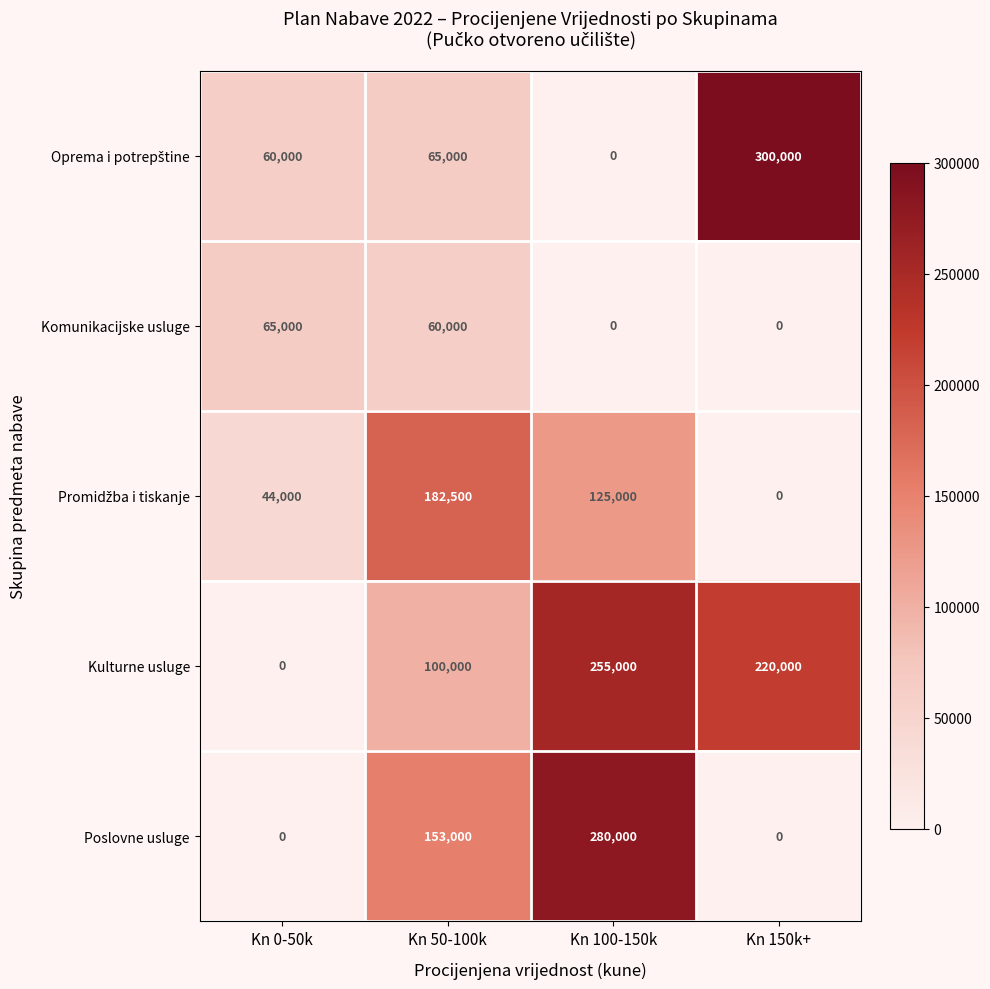

Which category has the highest value across all series?

Kn 150k+